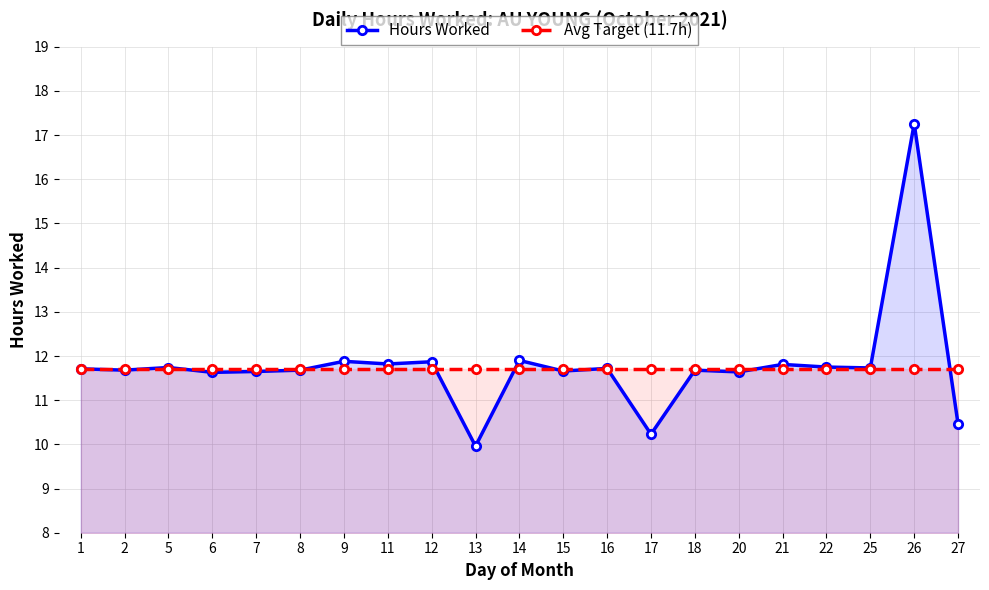

Which series has the largest range (max minus min)?

Hours Worked